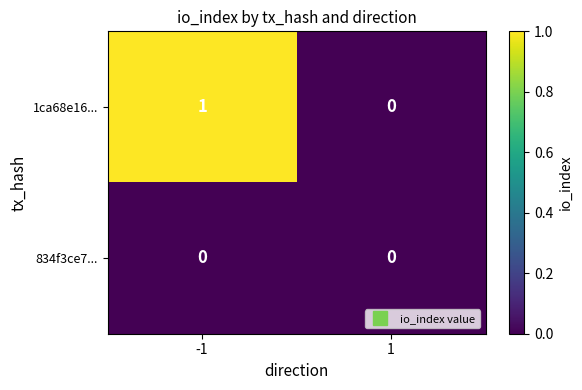

The value of 834f3ce7... at -1 is 0. True or false?

True